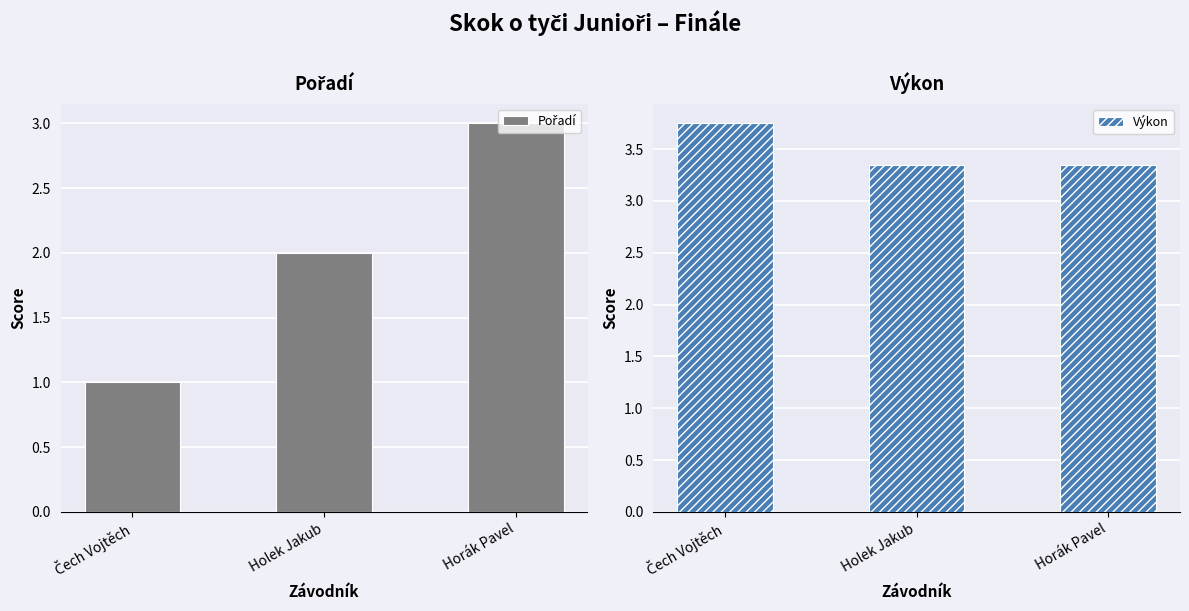

Is the value of Výkon at Holek Jakub greater than the value of Pořadí at Čech Vojtěch?

Yes